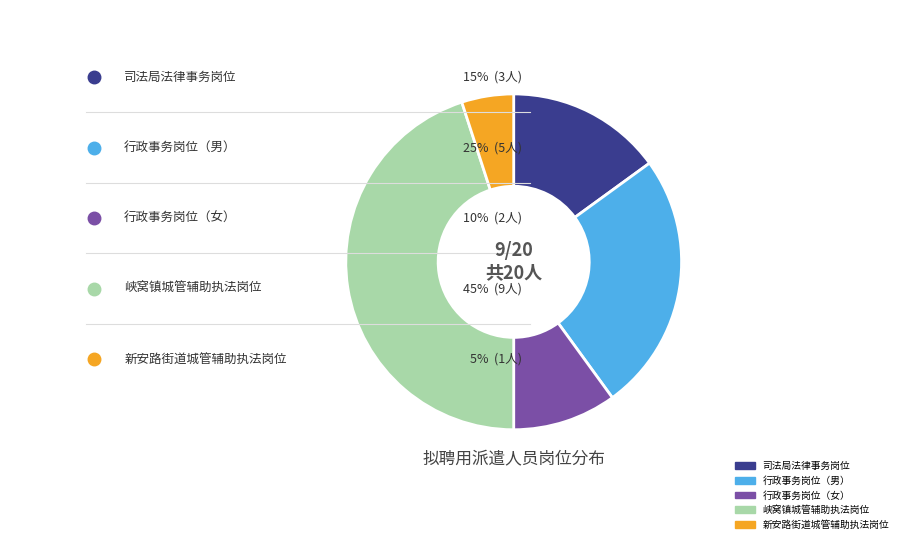

Which has a higher value, 上街区政务服务中心行政事务岗位（女） or 司法局法律事务岗位?

司法局法律事务岗位